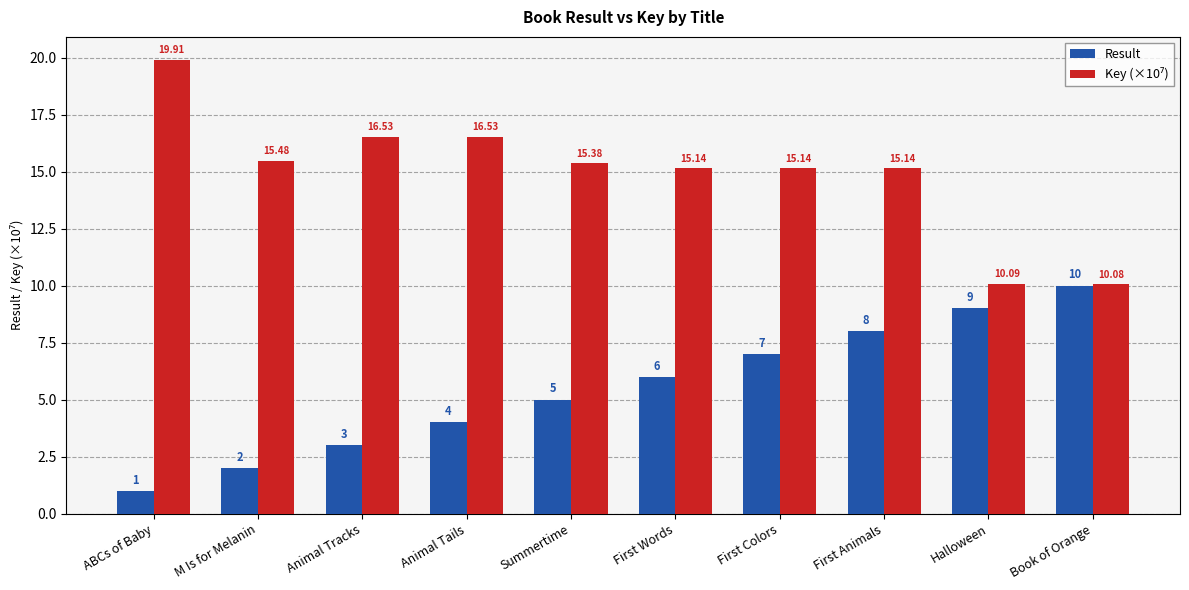

At which category is the sum across all series the highest?

First Animals